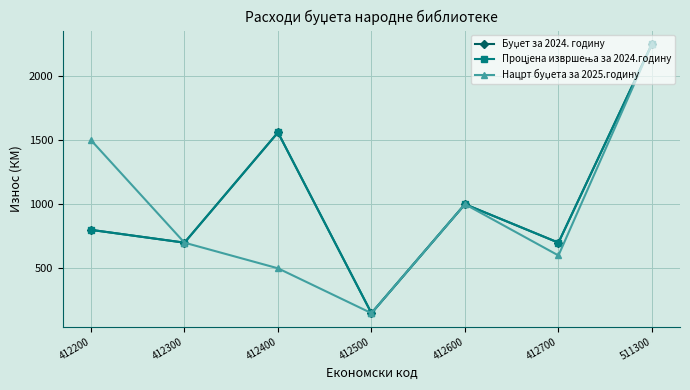

Is this an area chart (filled region under the line)?

No